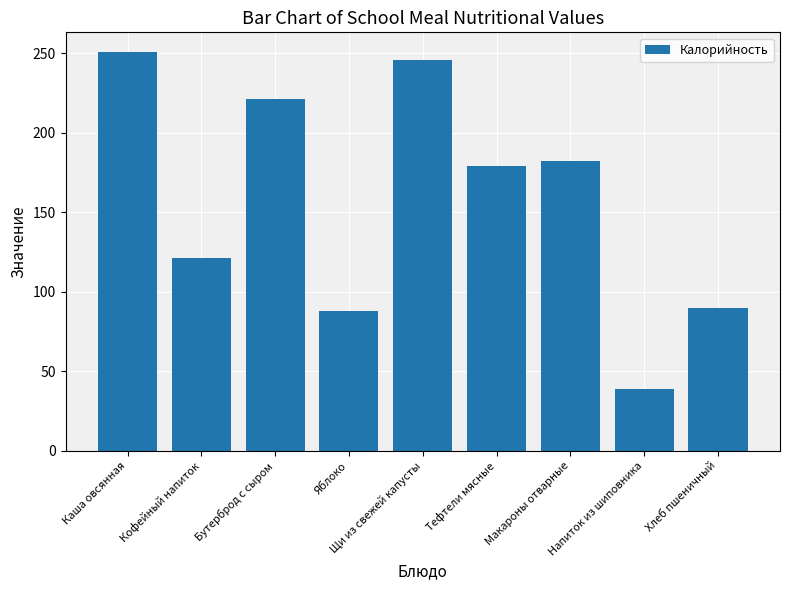

Which has a higher value, Бутерброд с сыром or Тефтели мясные?

Бутерброд с сыром